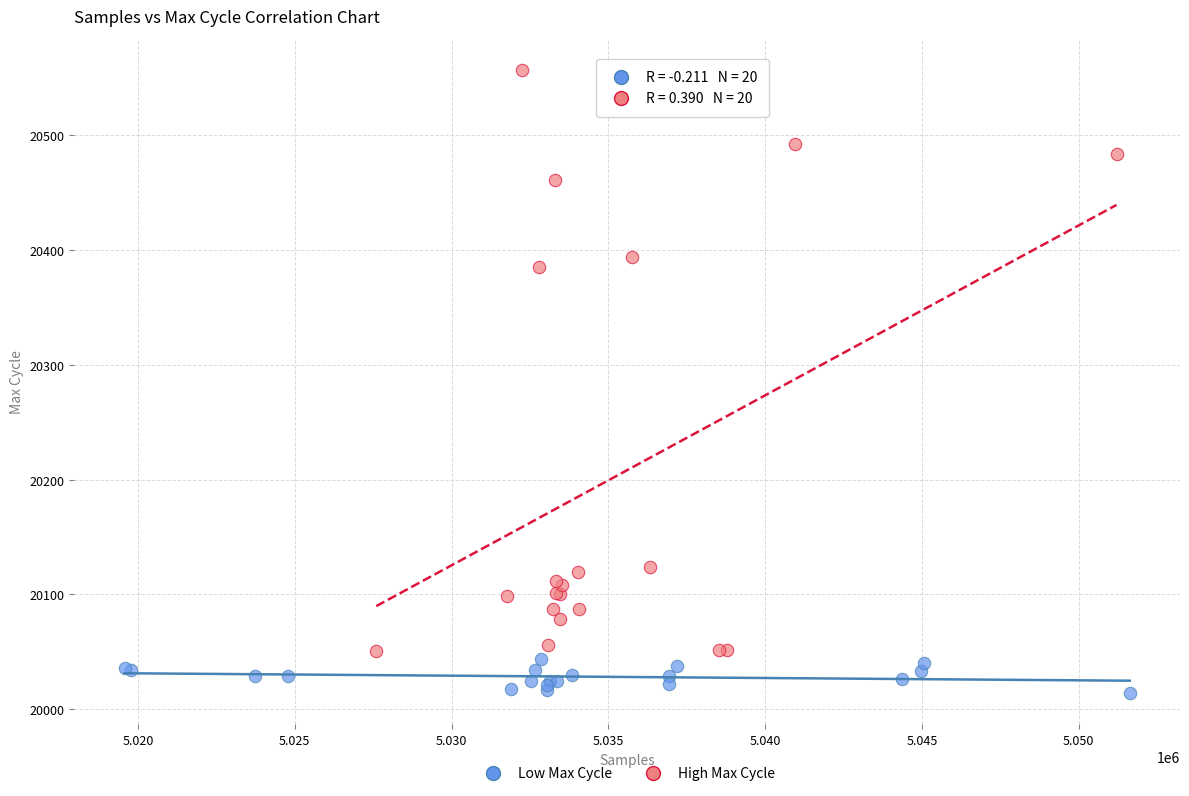

Which series has the widest spread of Y values?

High Max Cycle